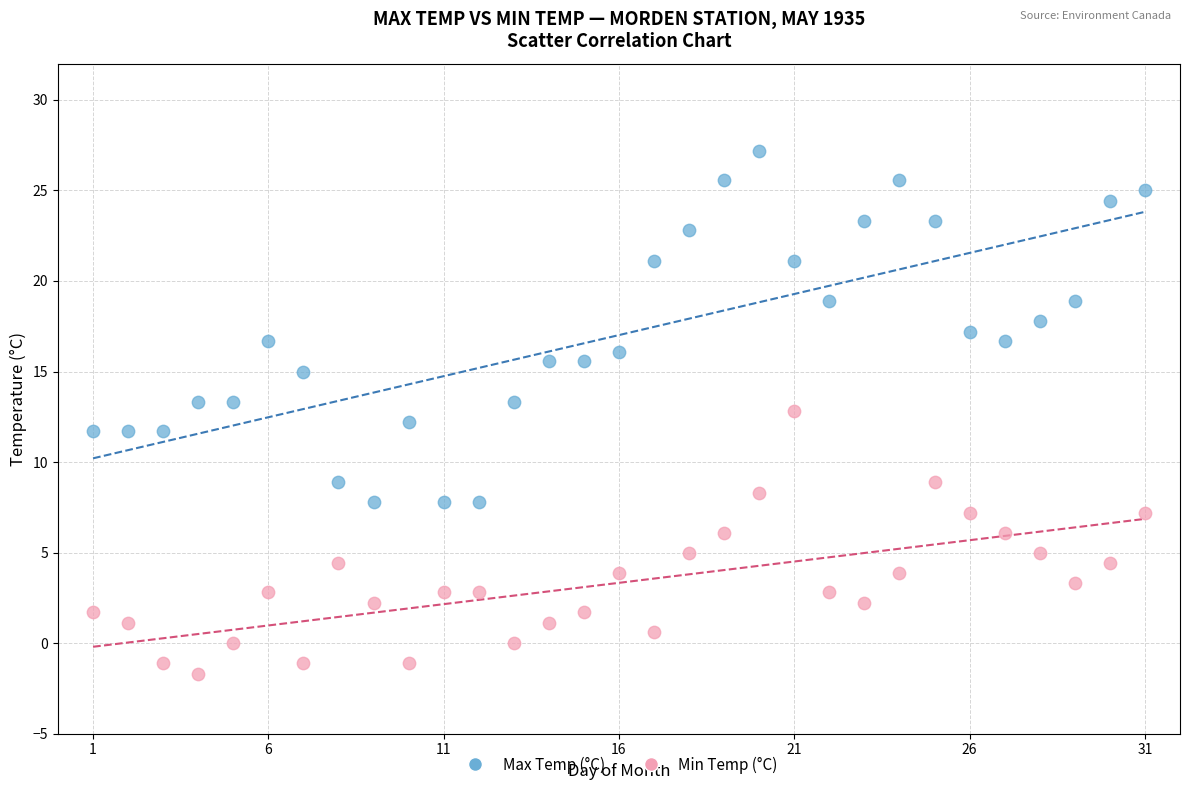

What are all the series names shown in the legend?

Max Temp (°C), Min Temp (°C)